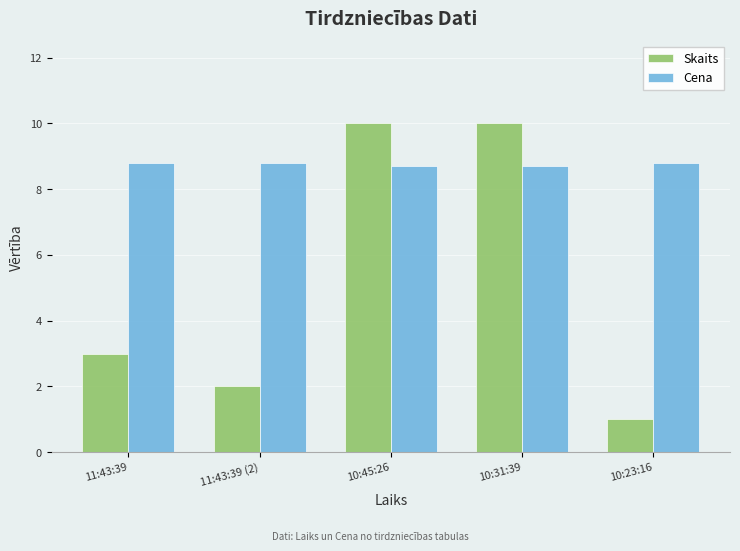

At how many categories does at least one series exceed 8?

5